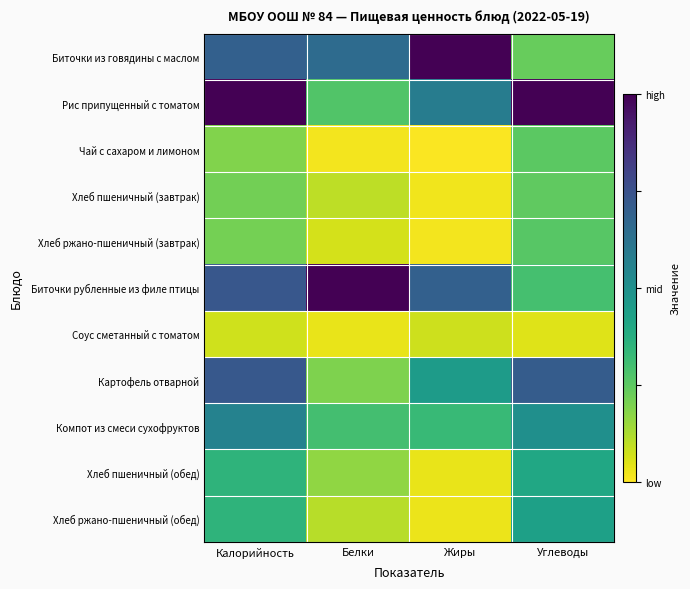

Between Углеводы and Жиры, which is larger?

Жиры